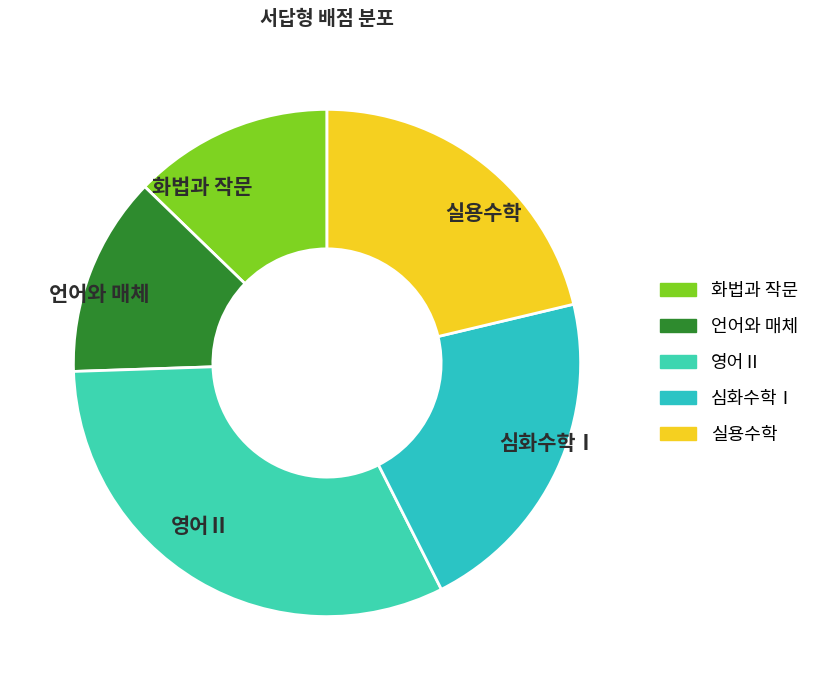

Is the sum of 화법과 작문 and 심화수학Ⅰ greater than half?

No